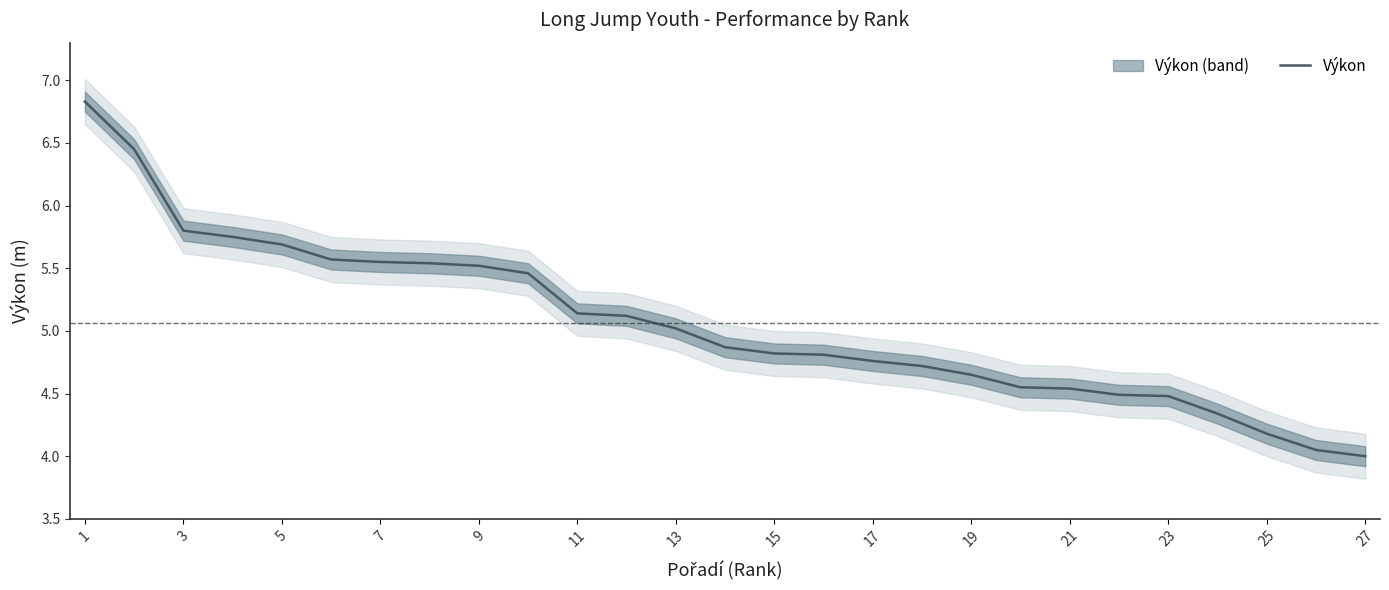

What is the value of the 1st point from the left?

6.8